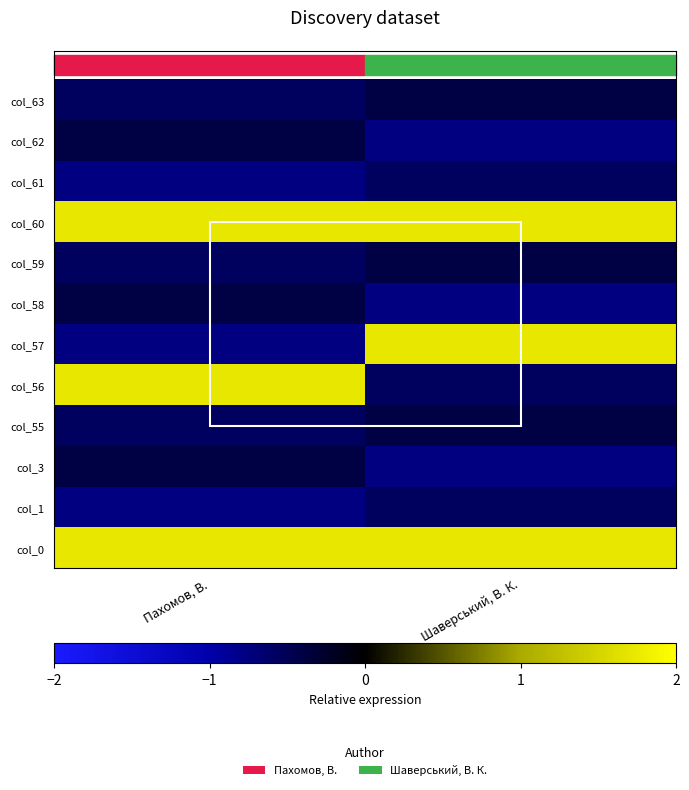

At how many categories does at least one series exceed 0?

2